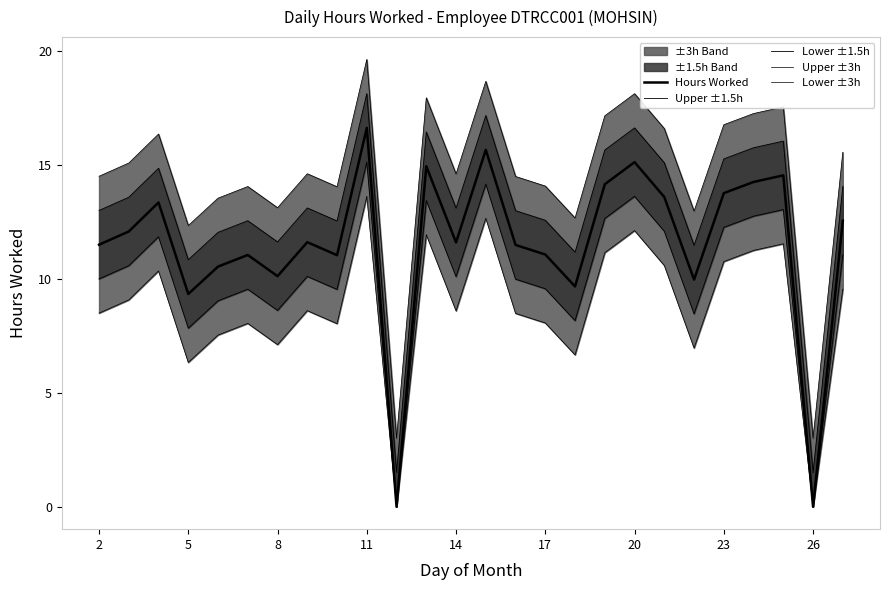

What is the difference between the maximum and minimum values in the Upper ±3h series?

16.6